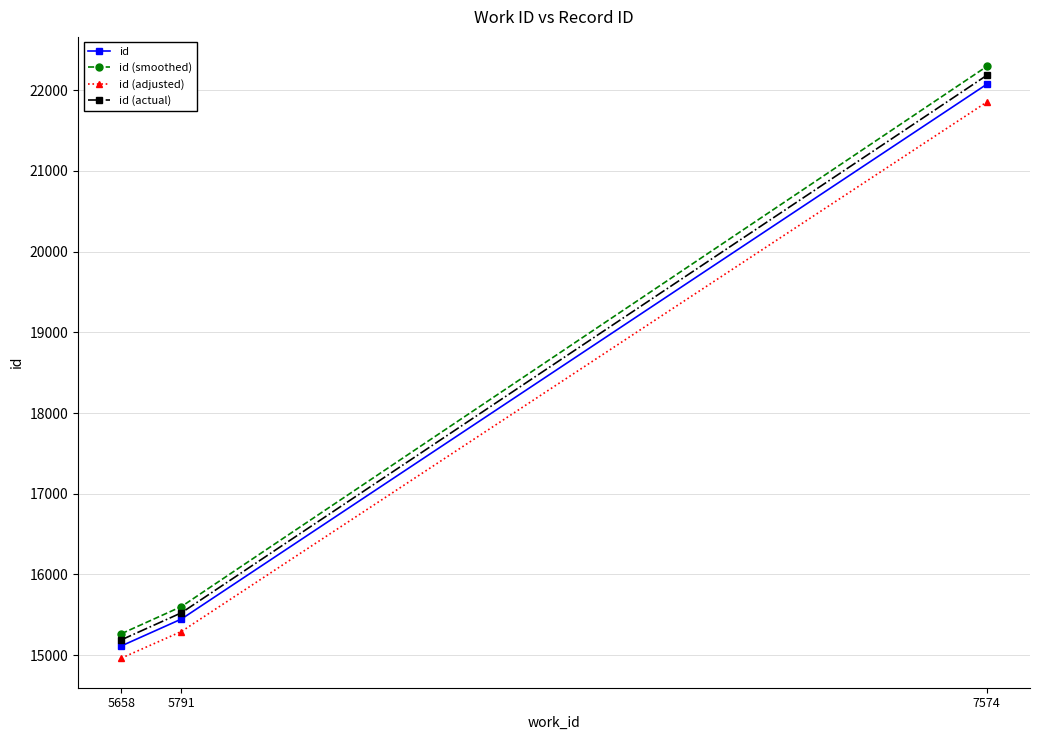

What are all the series names shown in the legend?

id, id (smoothed), id (adjusted), id (actual)